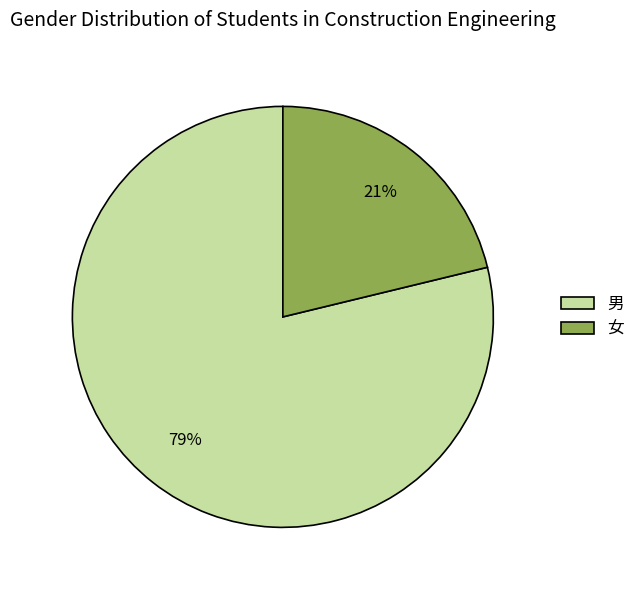

To the nearest percent, what is the difference between the 男 and 女 slice percentages?

58%